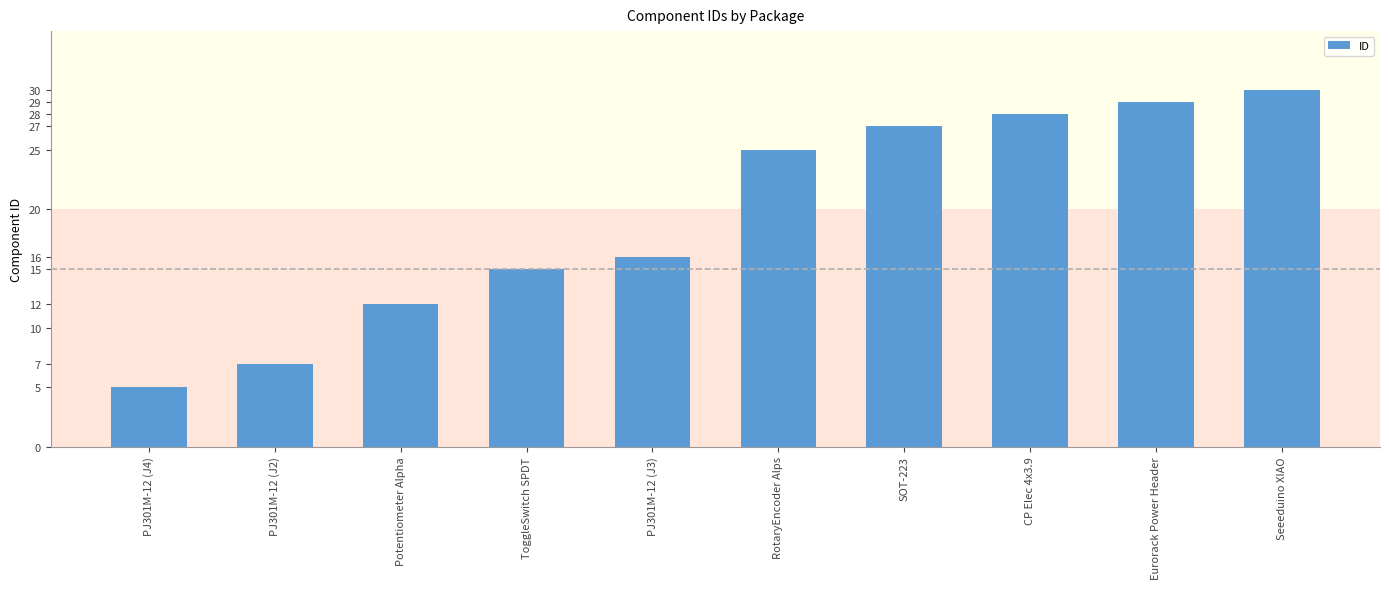

How many bars are there in total?

10